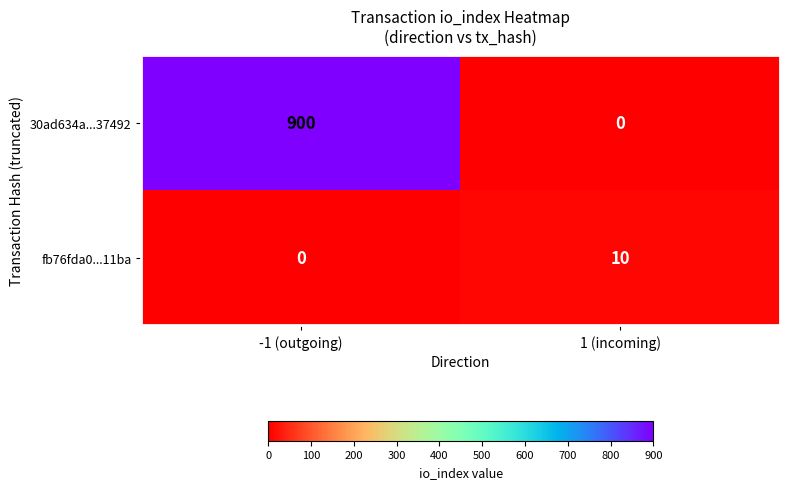

What is the difference between the maximum and minimum values in the 30ad634a...37492 series?

900